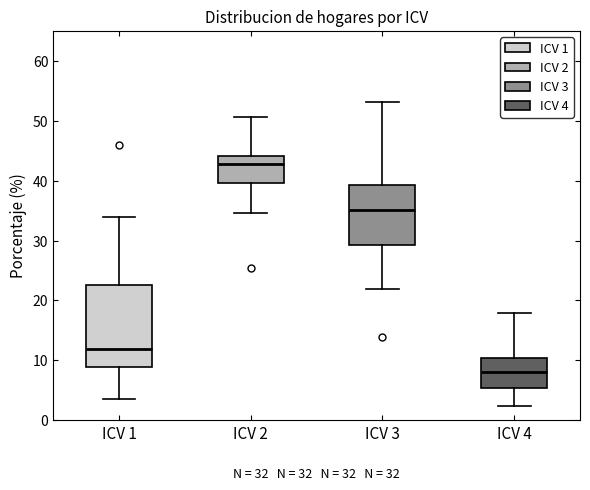

Which box's median line is the lowest?

ICV 4